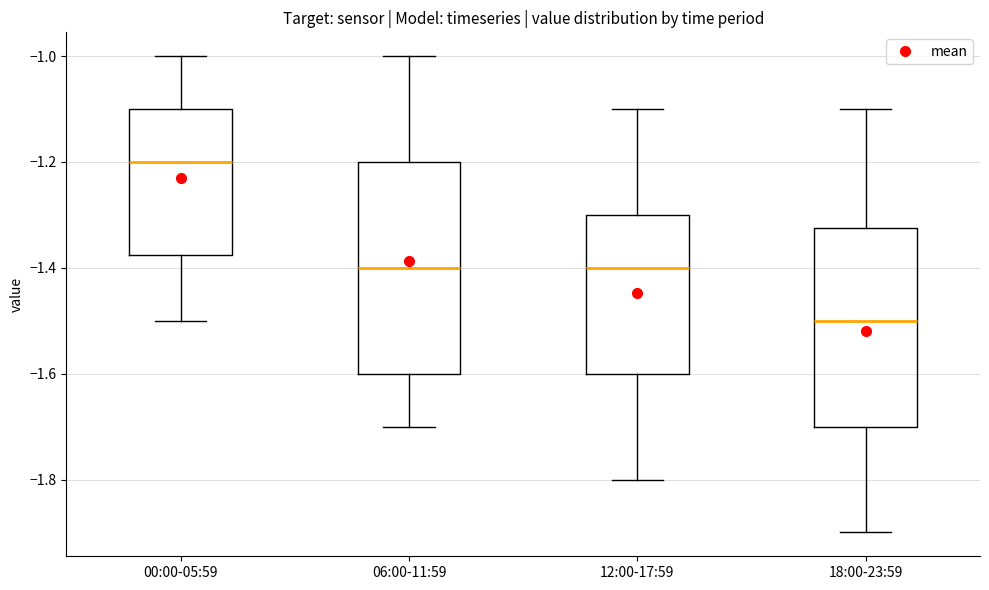

Comparing the boxes themselves (not the whiskers), which one is the tallest?

06:00-11:59